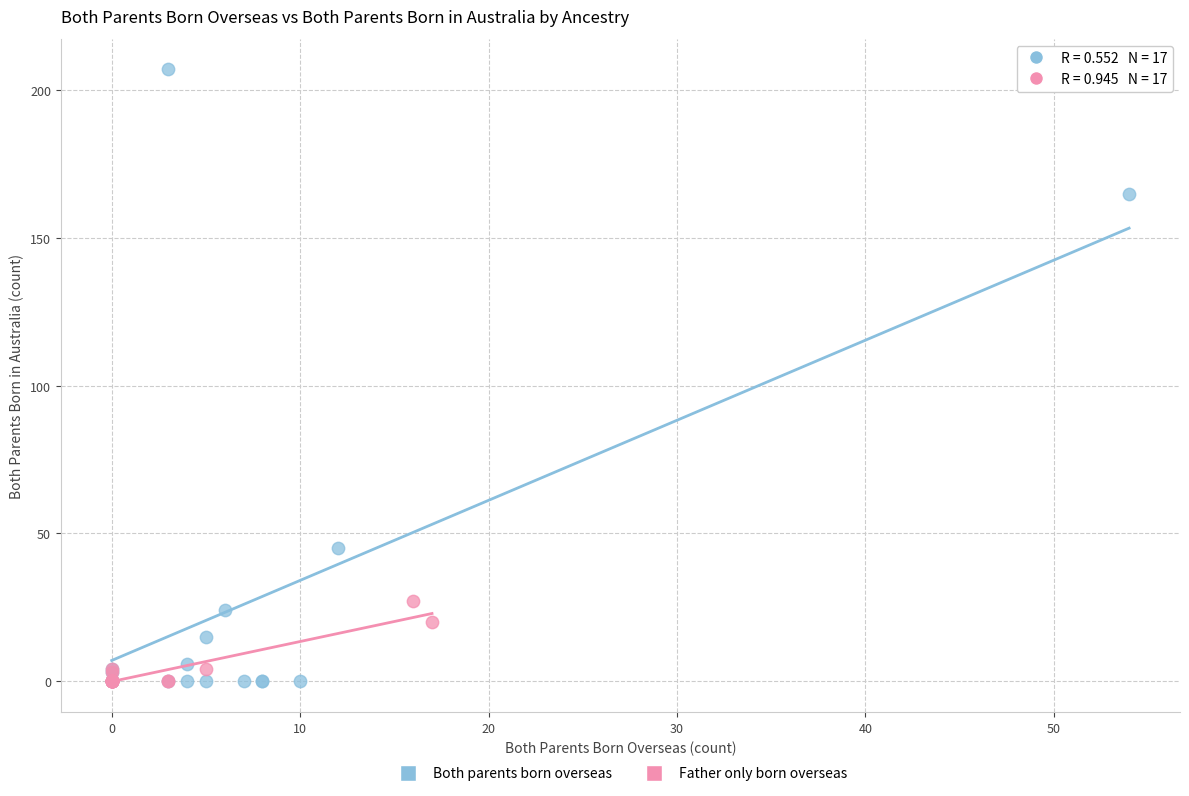

Which series reaches the maximum Y coordinate?

Both parents born overseas